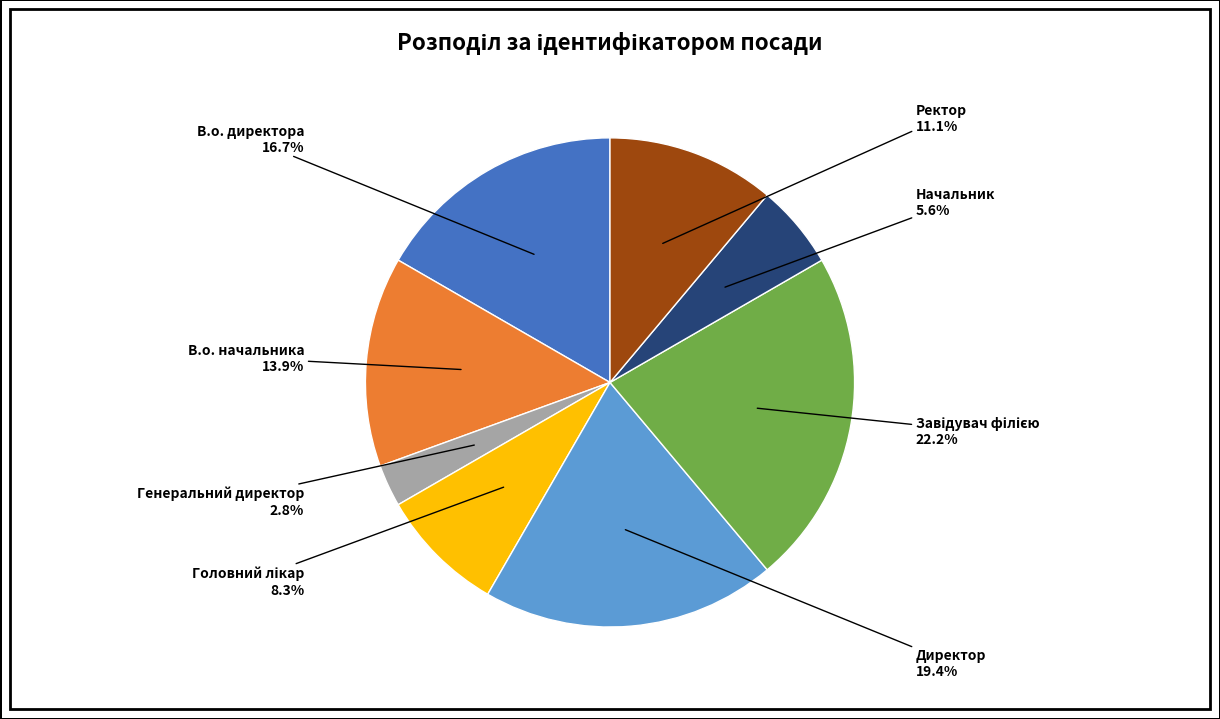

Is there a majority slice in this chart?

No